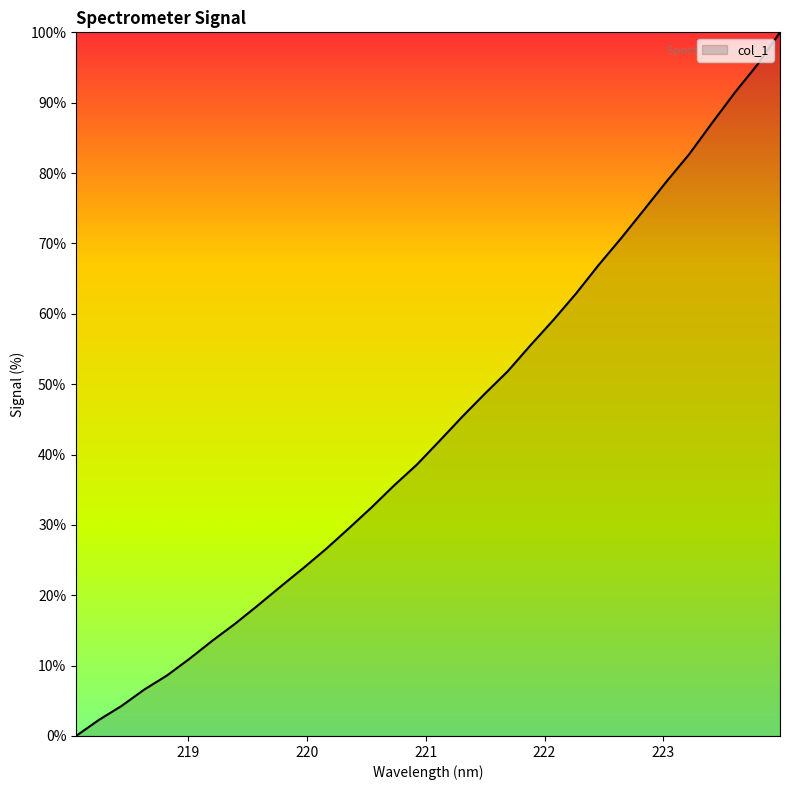

What is the difference between the maximum and minimum values?

100.0